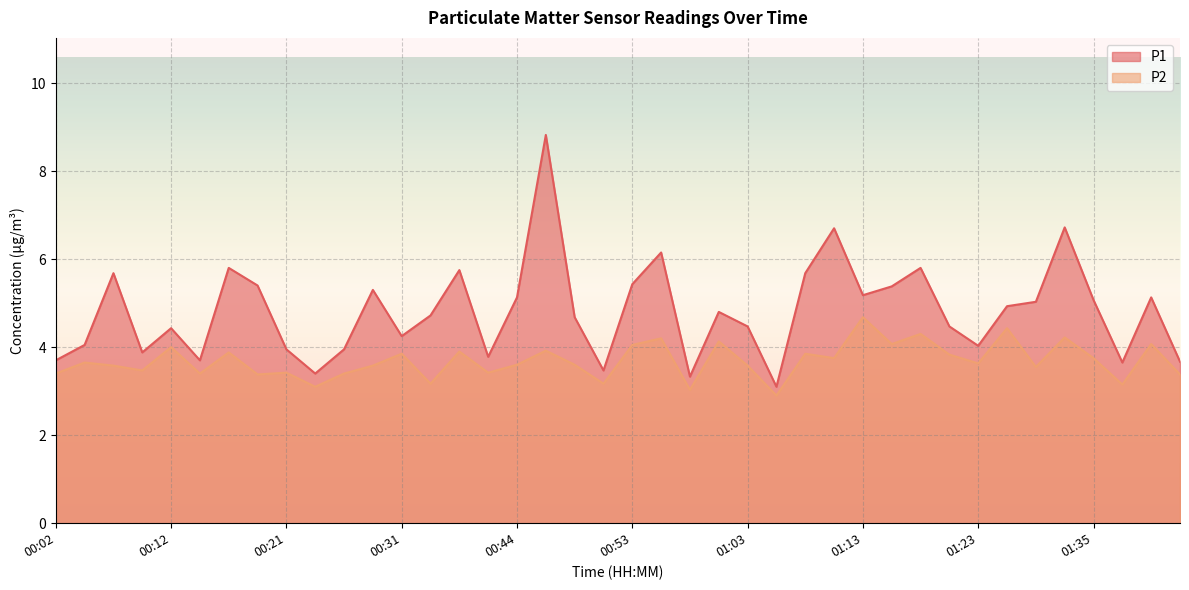

In P1, how many points are lower than both neighbors (excluding endpoints)?

11